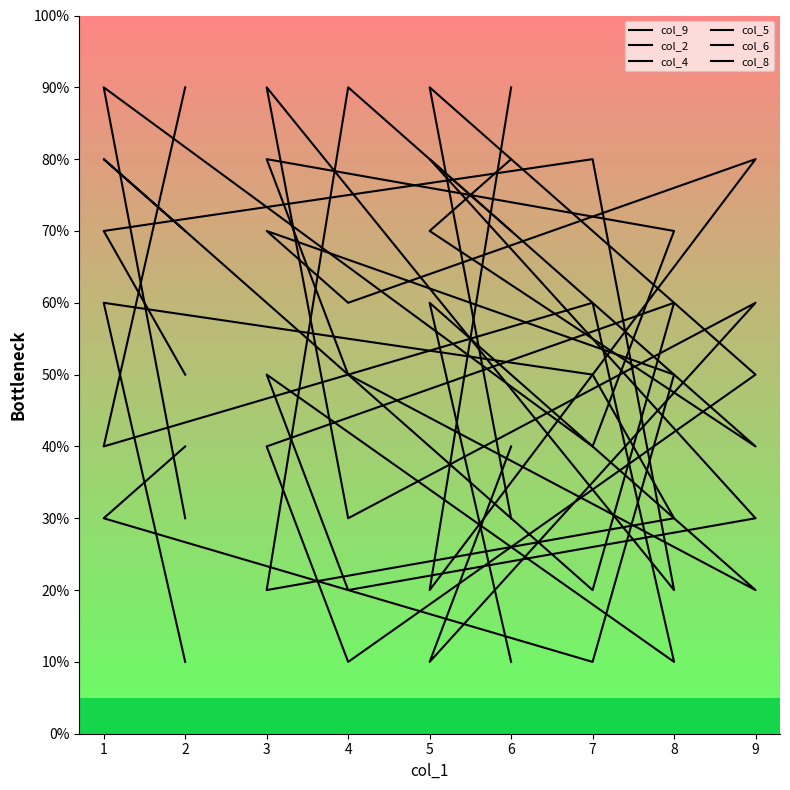

Which label corresponds to the largest value in the chart?

3